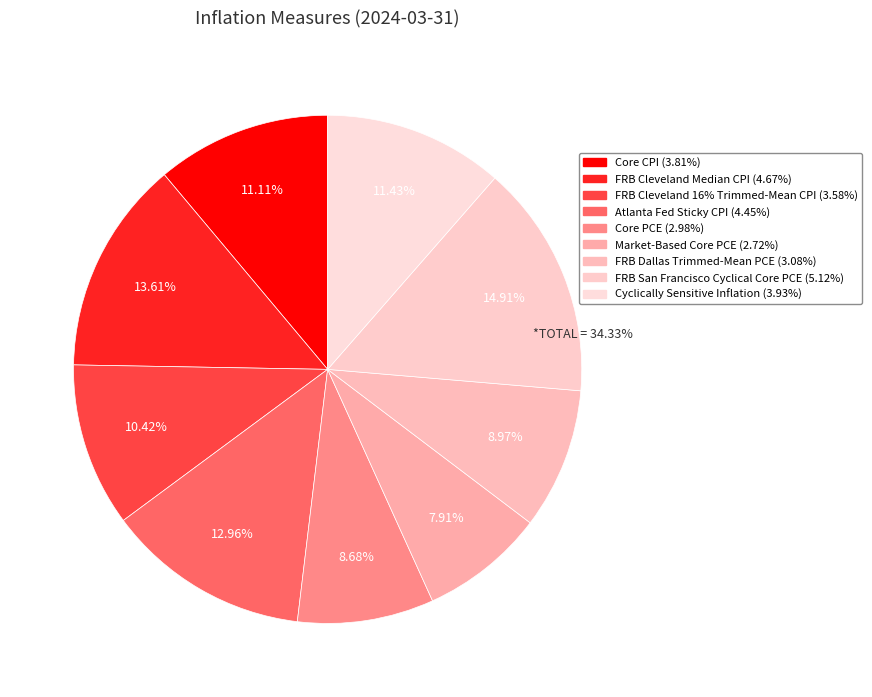

True or false: FRB San Francisco Cyclical Core PCE accounts for 22% of the total.

False